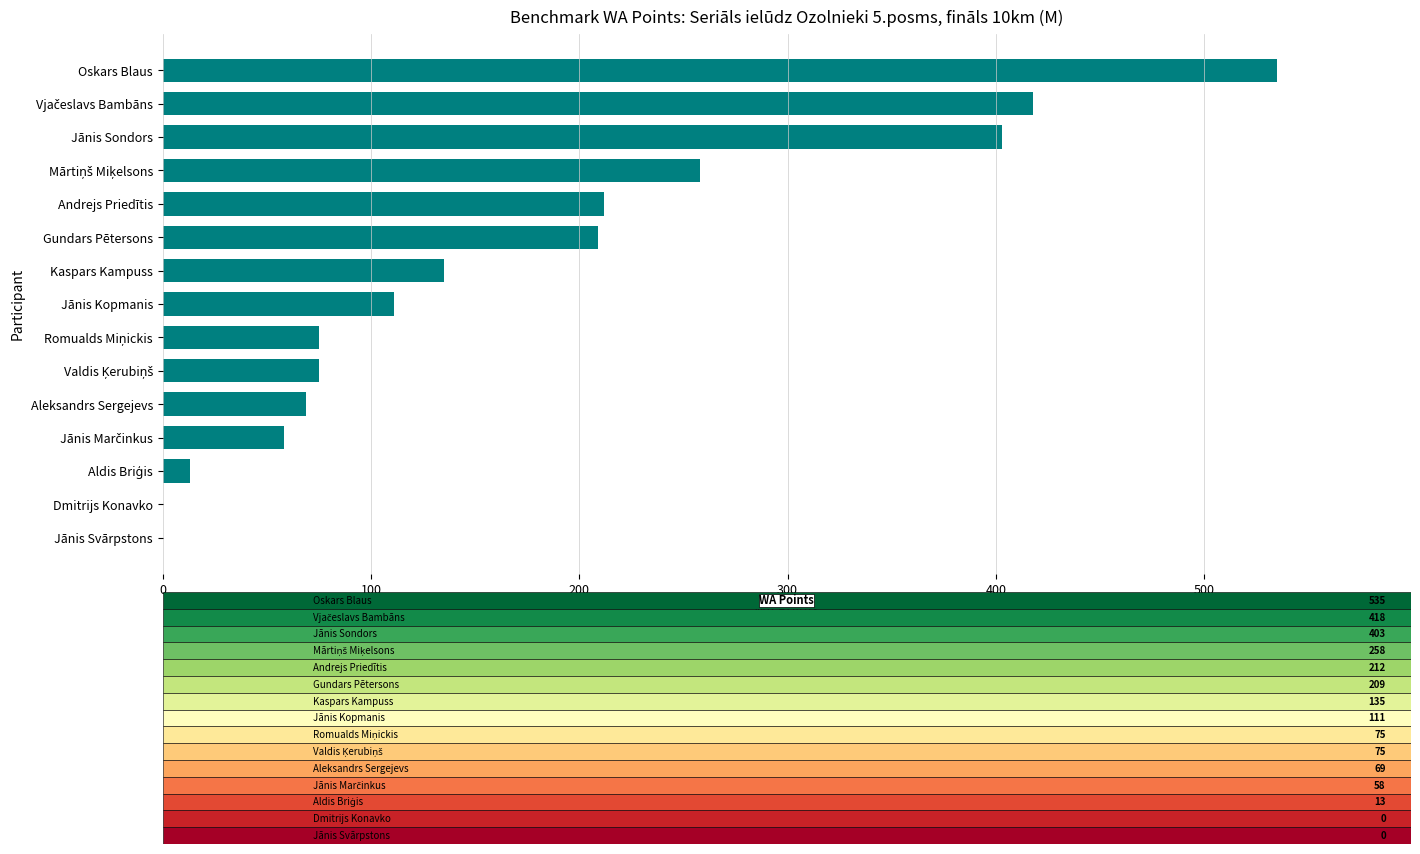

Which category has the highest value across all series?

Oskars Blaus